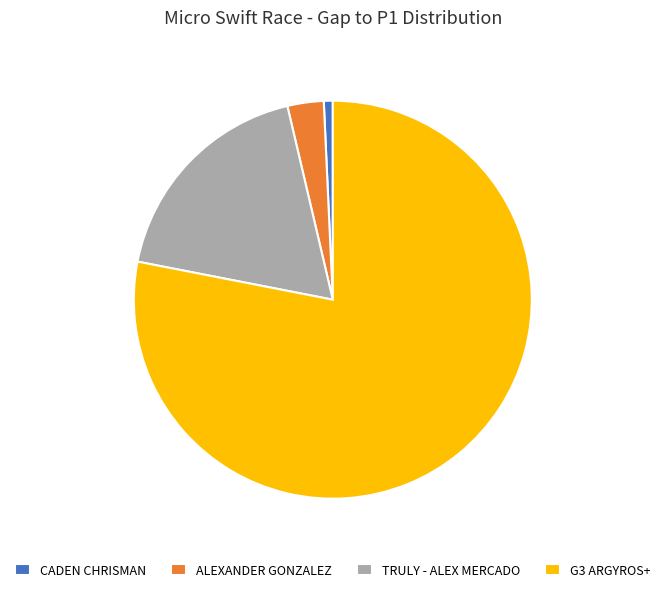

How many slices are in this pie chart?

4